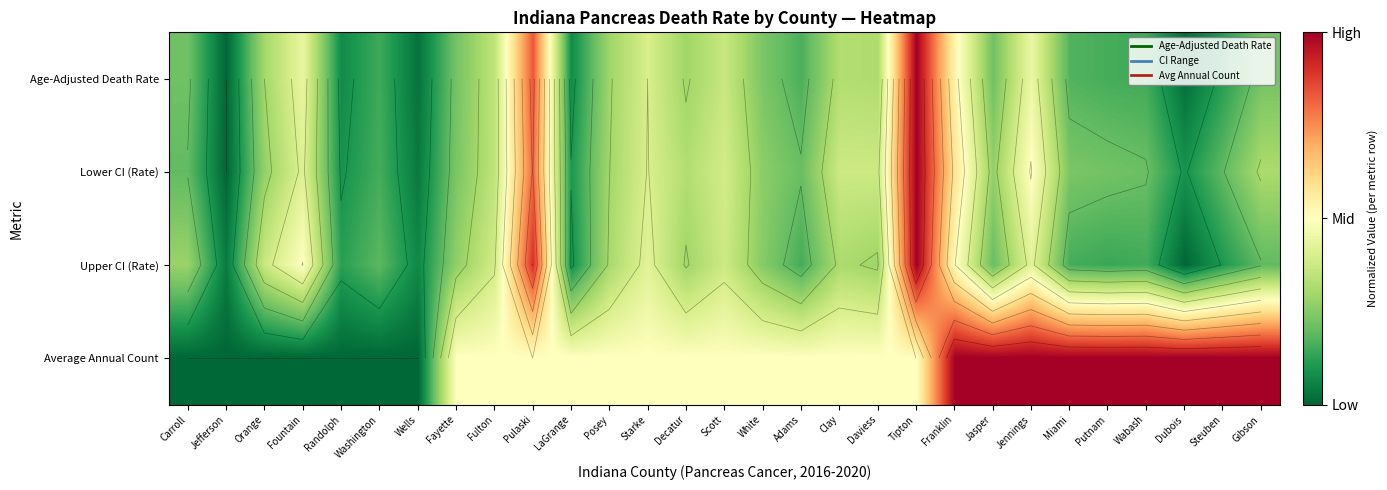

Is the value of Upper CI (Rate) at Randolph greater than the value of Lower CI (Rate) at Gibson?

No